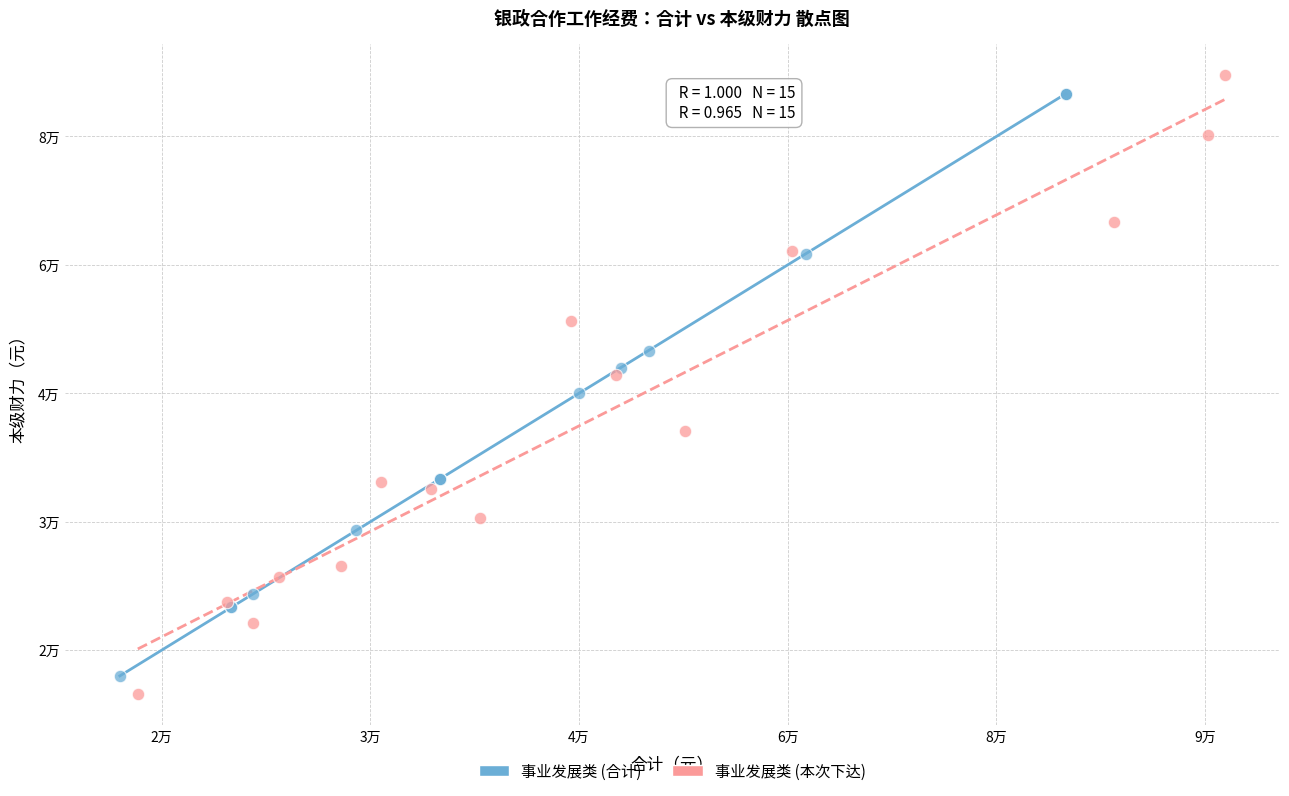

Which series has the largest Y range (max minus min)?

事业发展类 (本次下达)